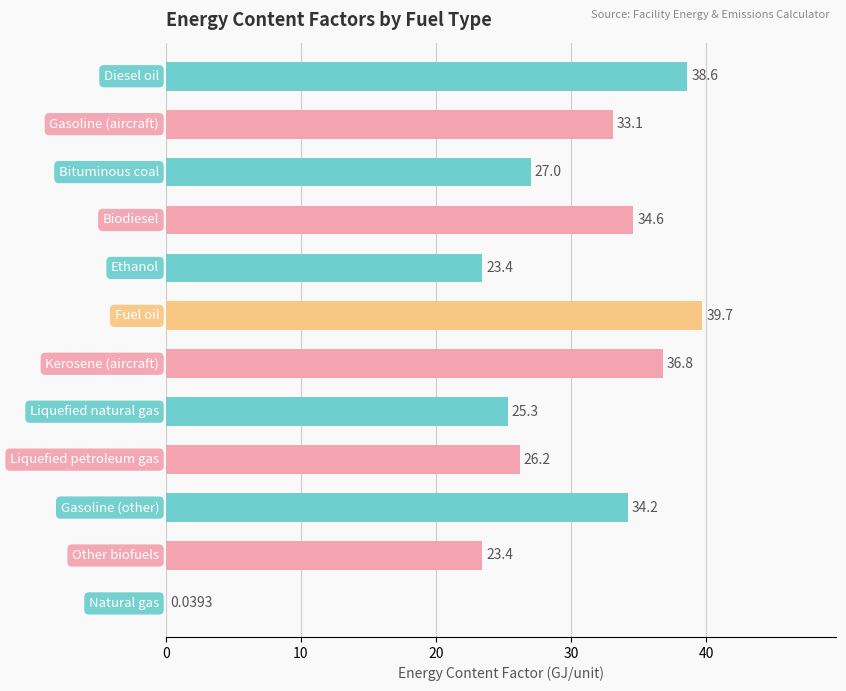

Are the bars horizontal?

Yes